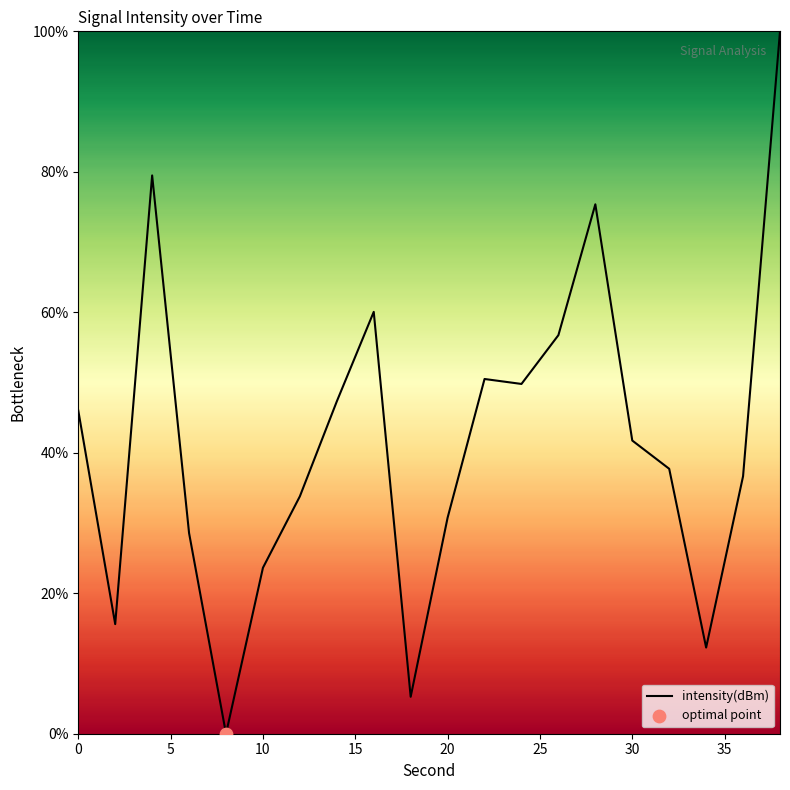

What is the maximum value shown in the chart?

100.0